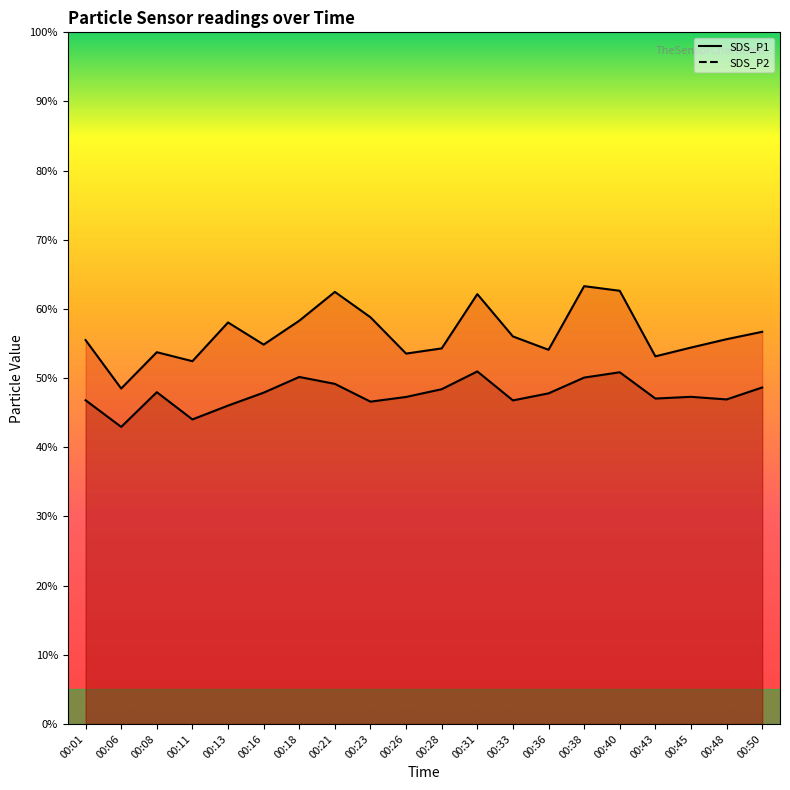

True or false: SDS_P1 has a value of 62.5 at 00:21.

True